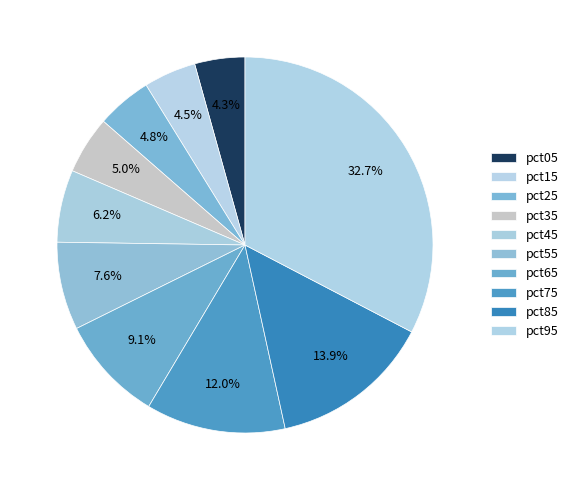

To the nearest percent, what is the average slice percentage?

10%